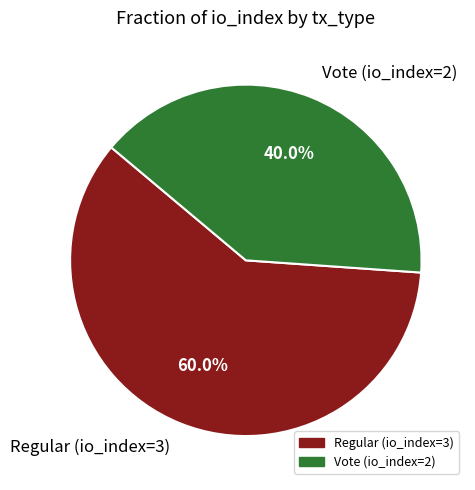

What is the largest slice in the pie chart?

Regular (io_index=3)